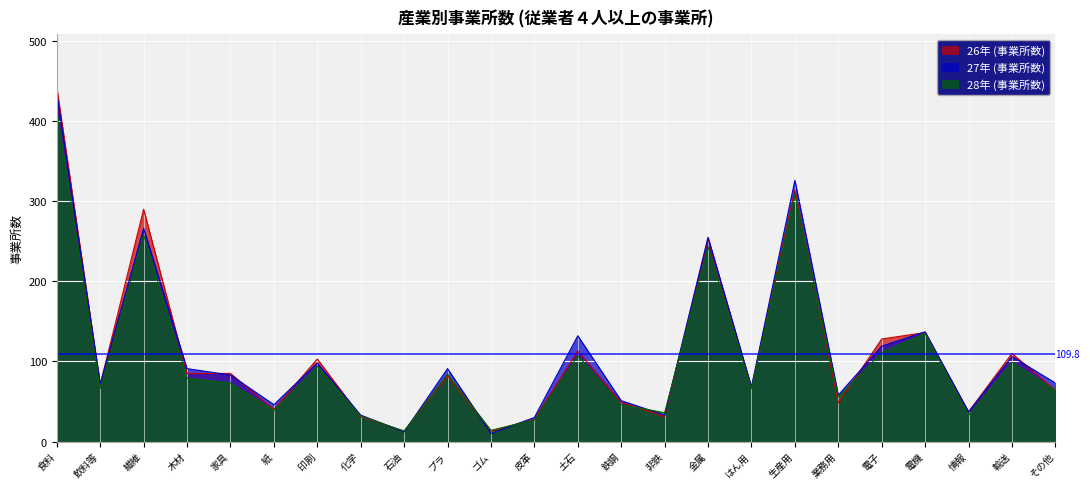

How many lines are shown in the chart?

3